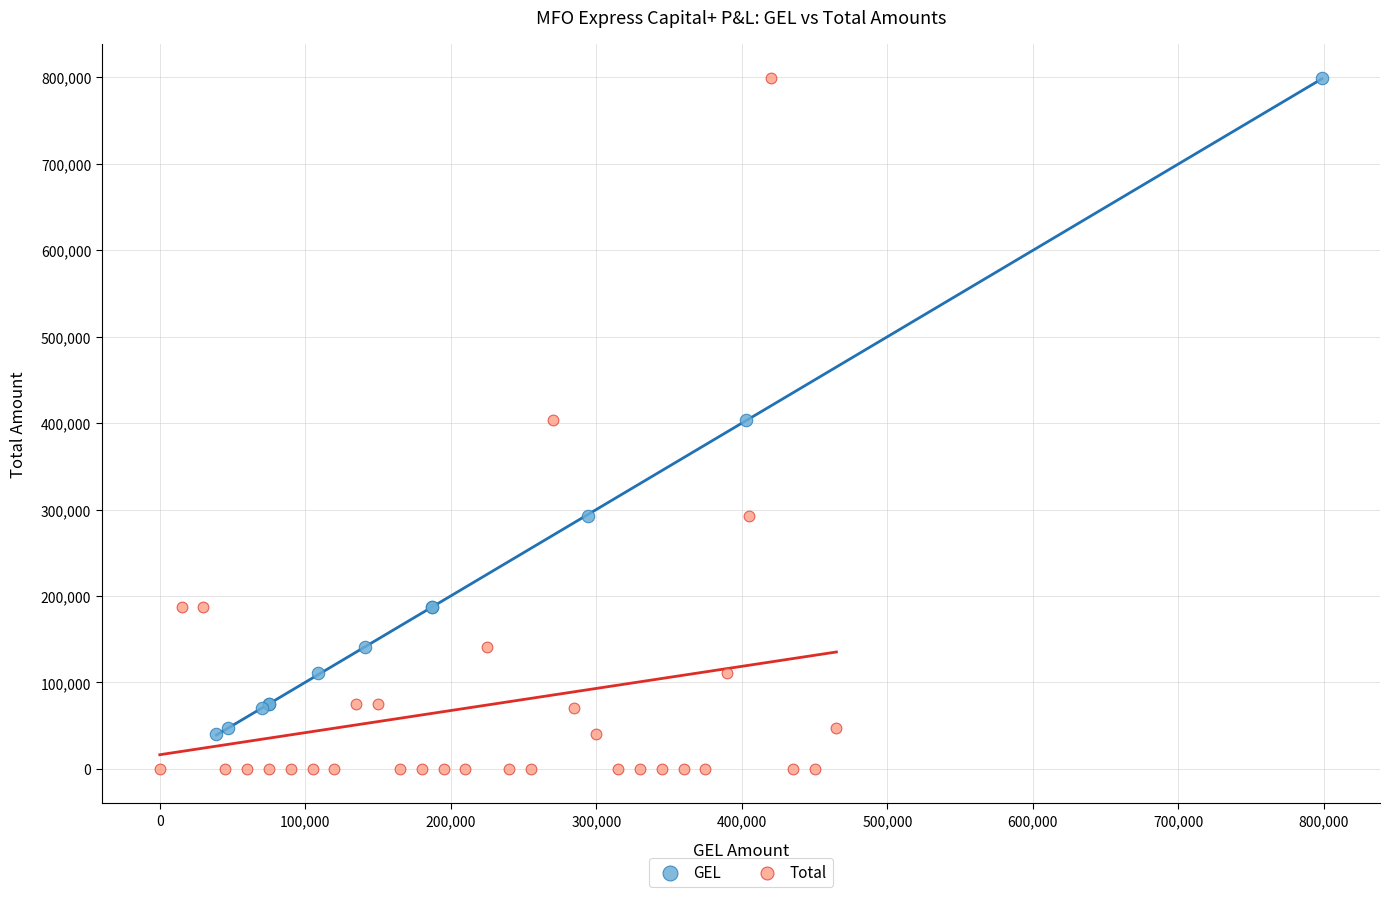

Which series contains the lowest Y value?

Total